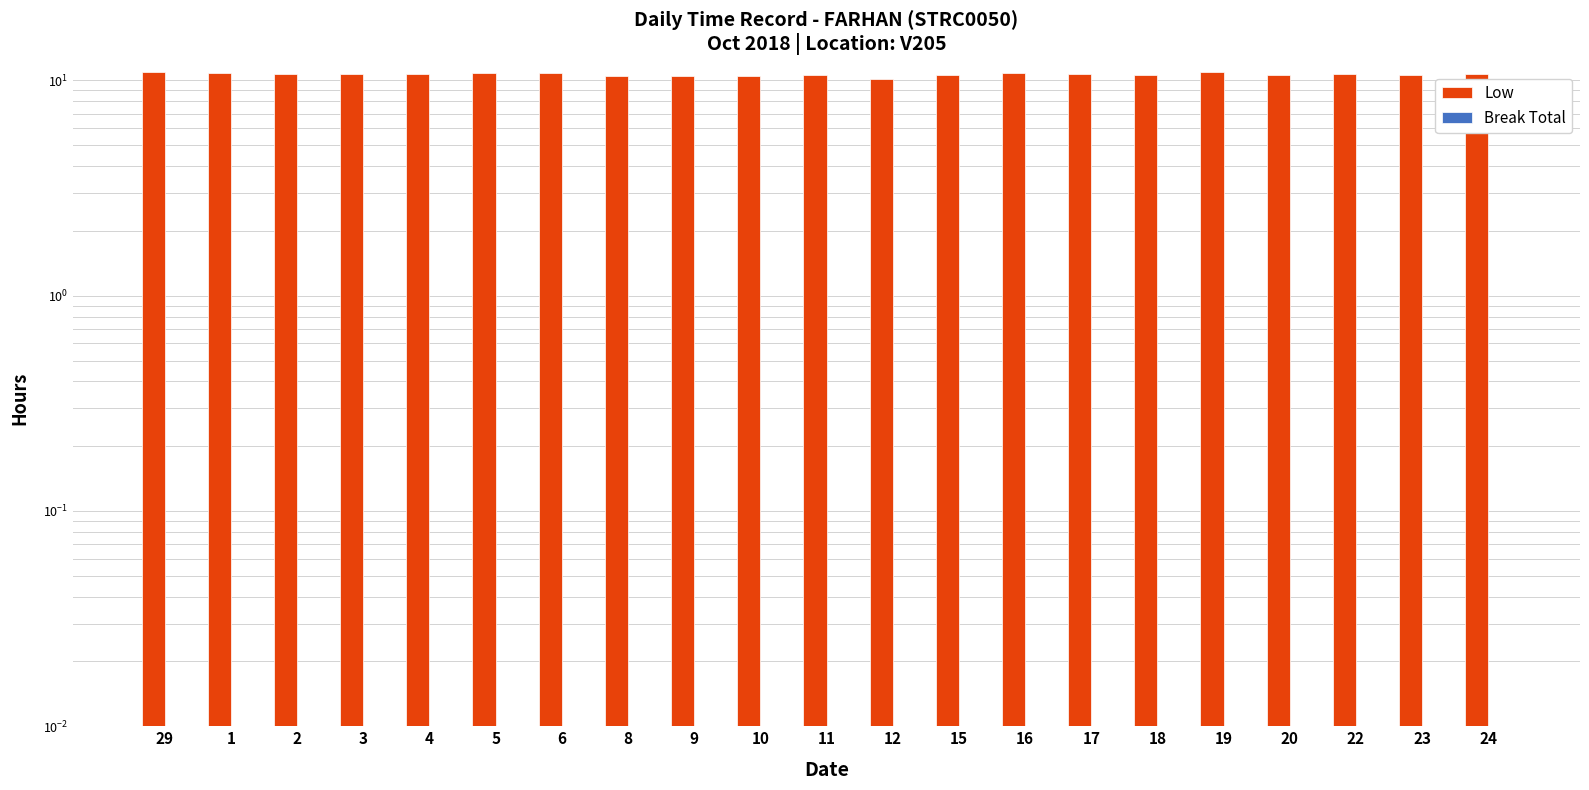

What is the sum of the Low values at 20 and 23?

21.2